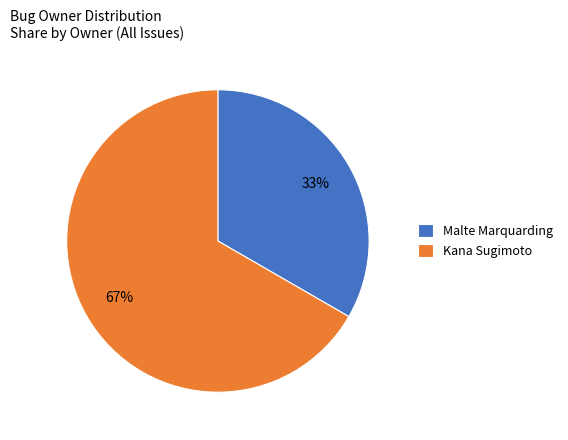

True or false: Malte Marquarding accounts for 33% of the total.

True